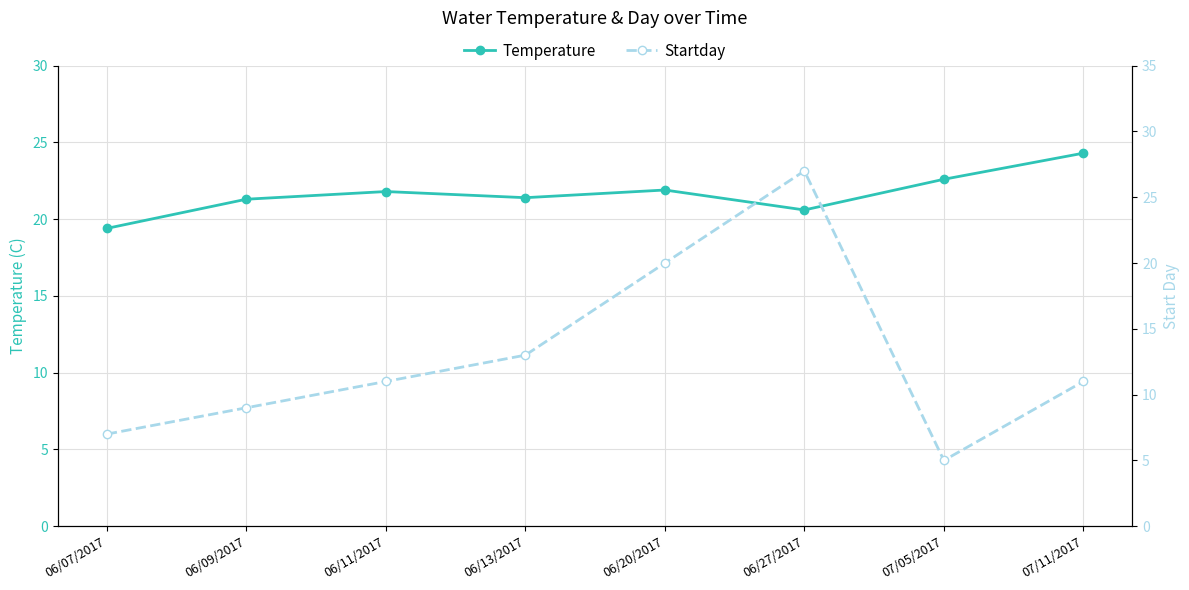

What is the minimum value for Startday?

5.0